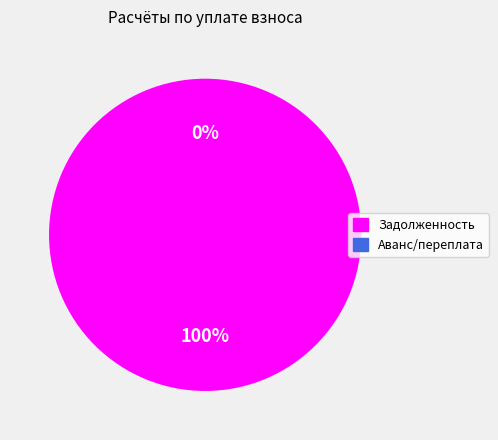

Is it true that 5 is 0% of the pie?

True